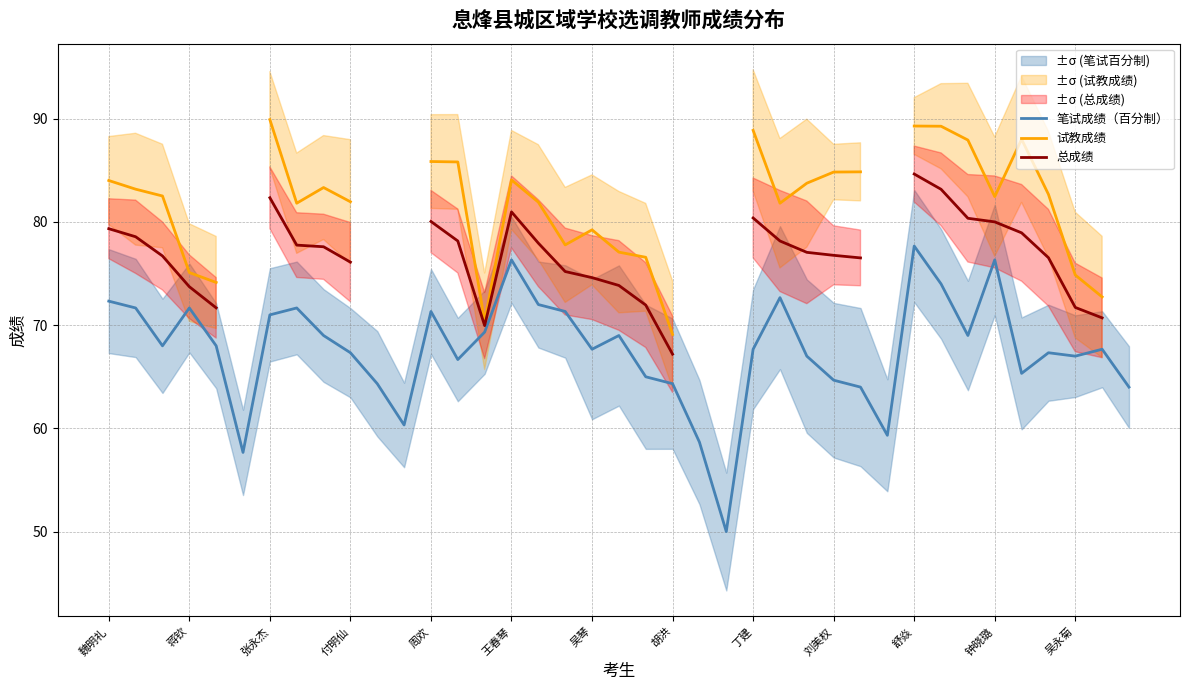

What is the highest value of the 笔试成绩（百分制） series?

77.7